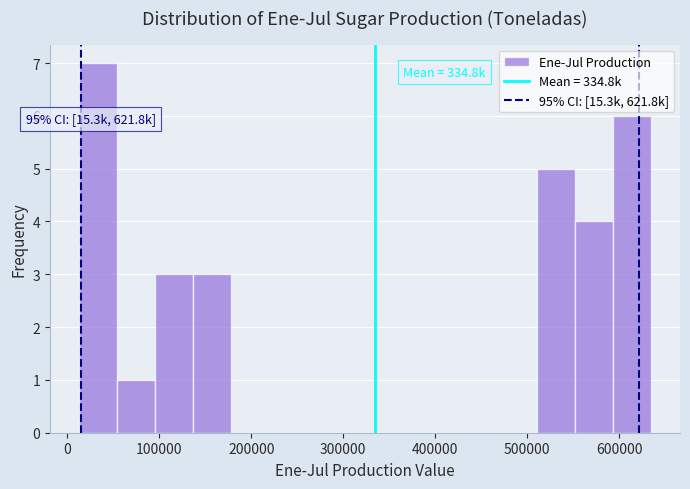

Which range on the x-axis has the tallest bar?

10000 to 50000